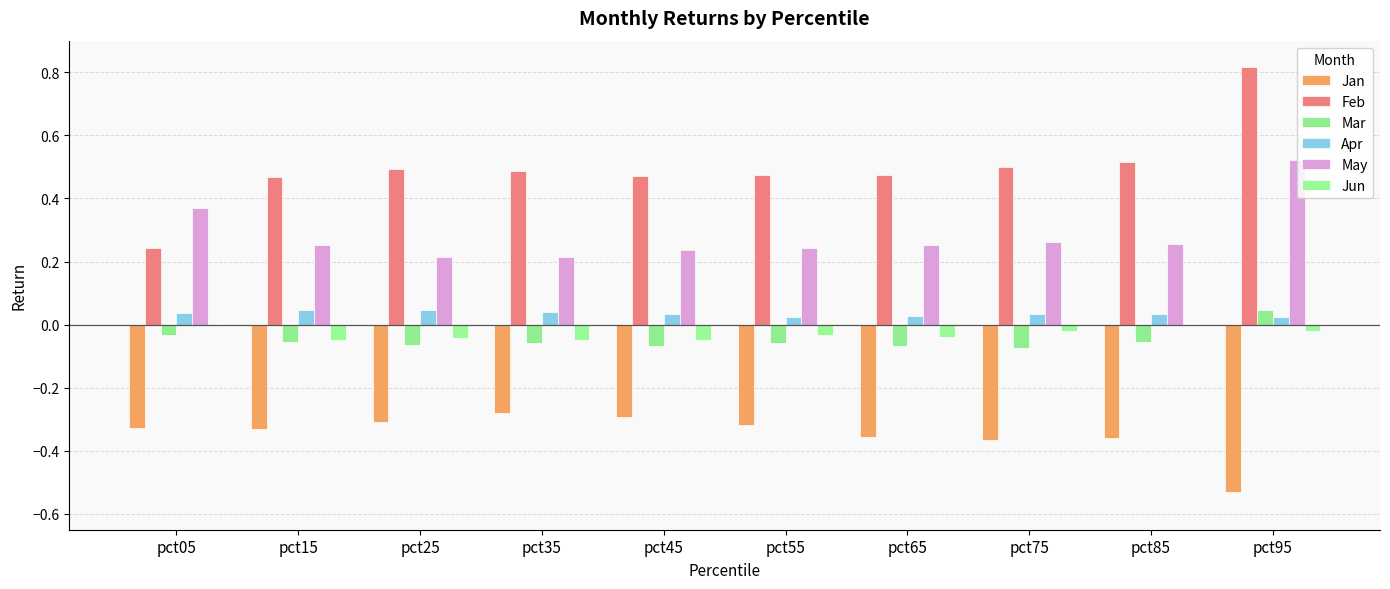

Are the bars horizontal?

No